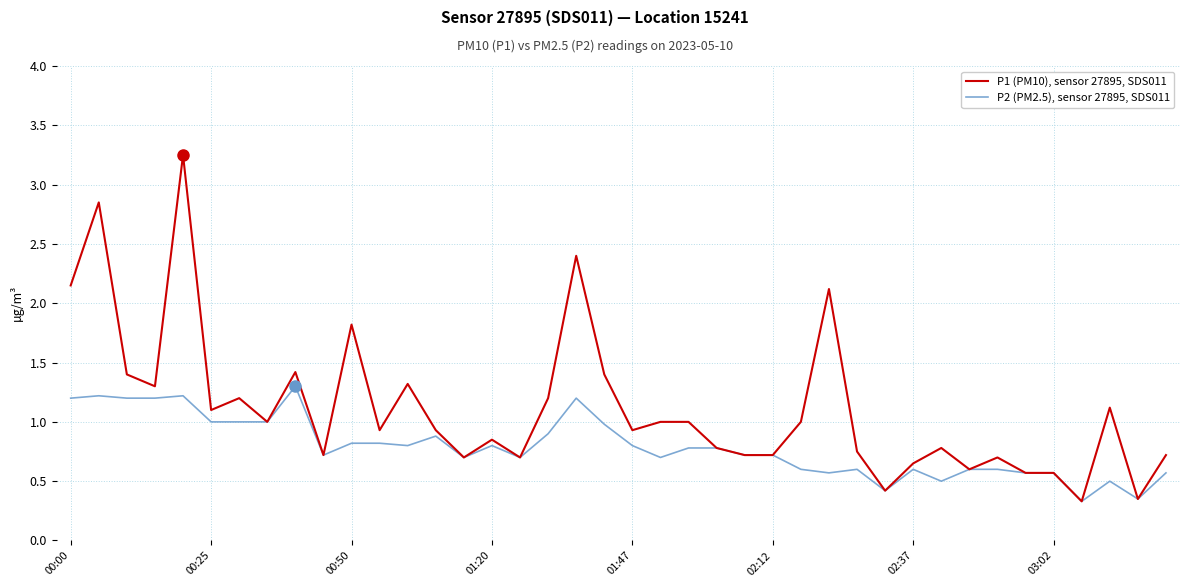

Rank the series by their average value, from lowest to highest.

P2 (PM2.5), sensor 27895, SDS011, P1 (PM10), sensor 27895, SDS011